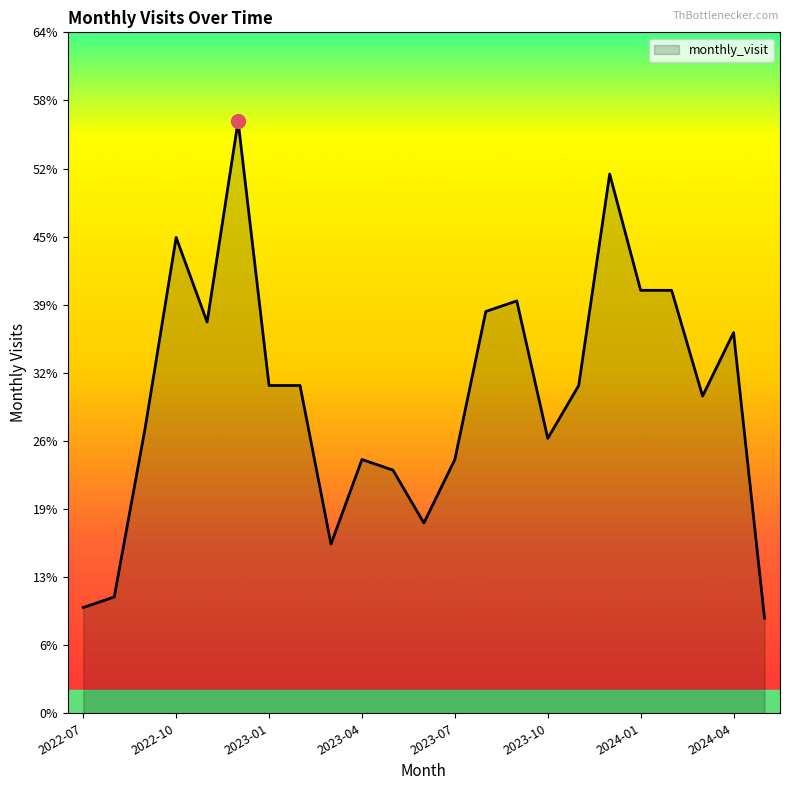

What is the minimum value shown in the chart?

9